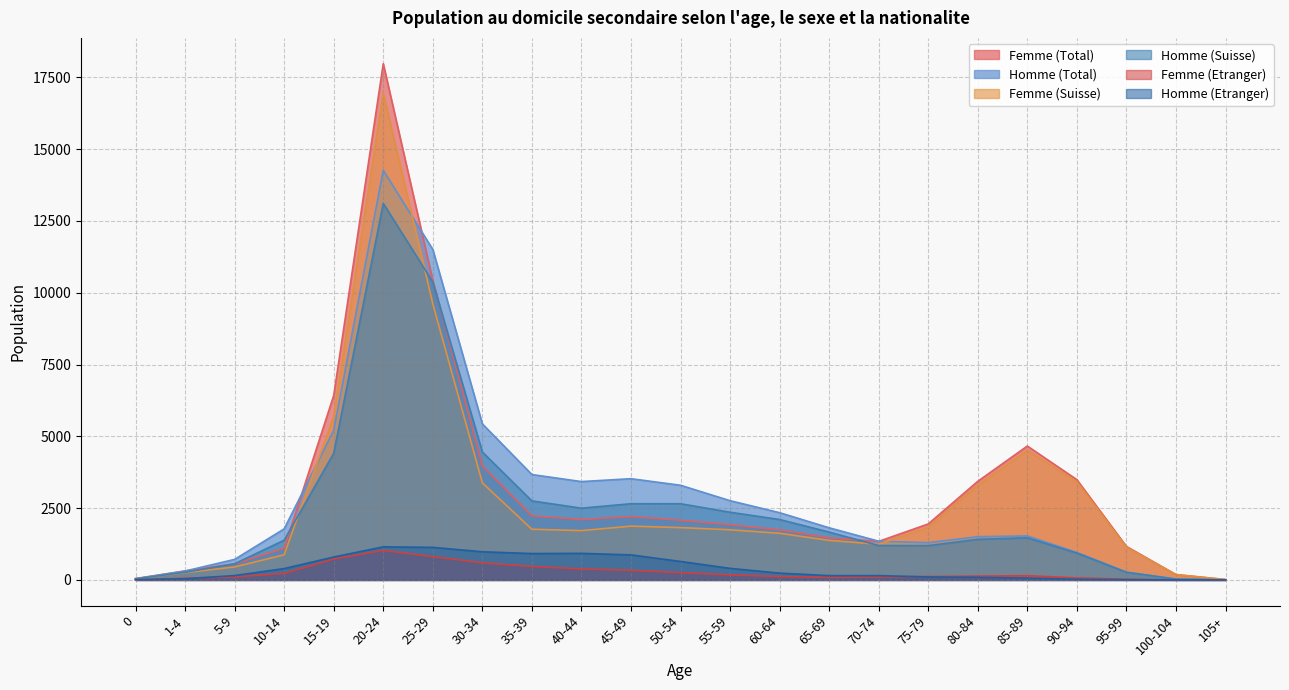

At which category is the sum across all series the highest?

20-24